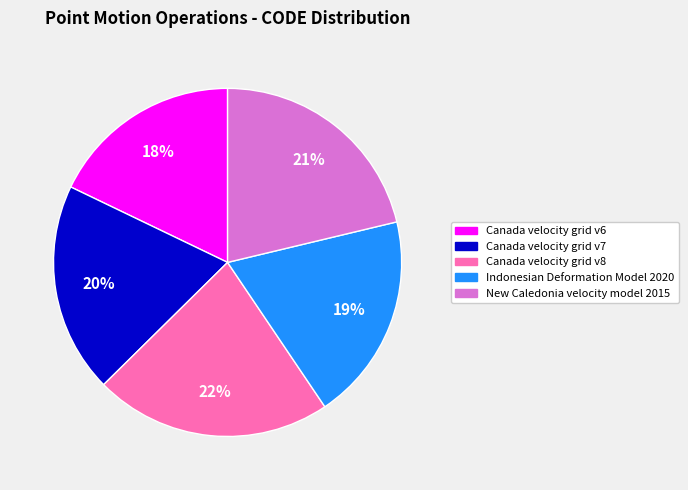

Count the number of slices in the pie.

5